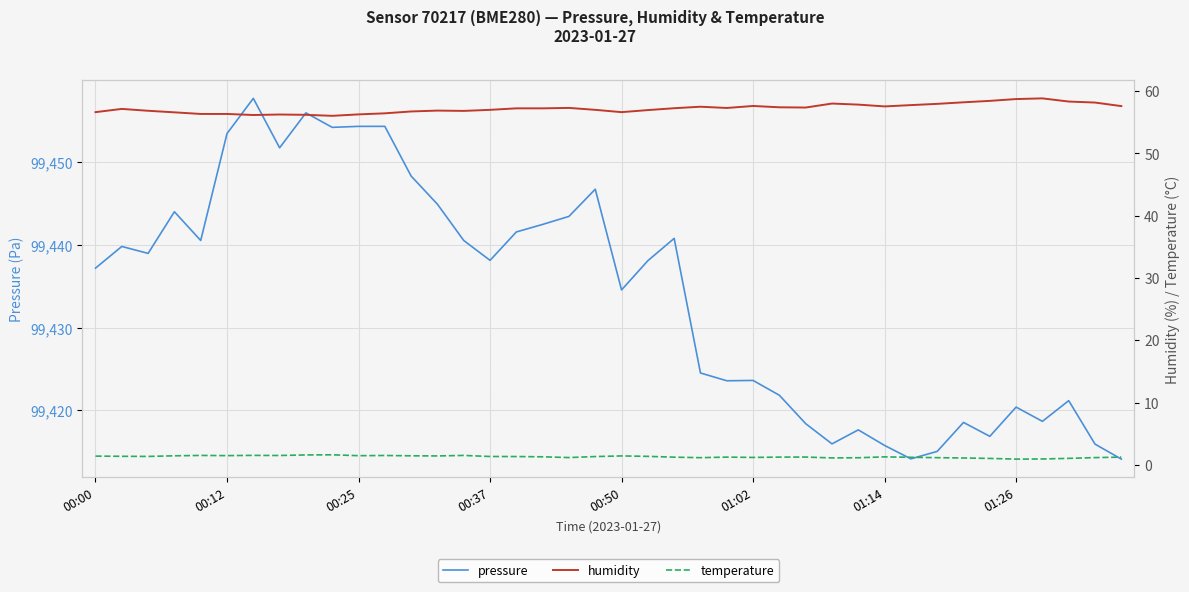

Count the number of categories in the chart.

40